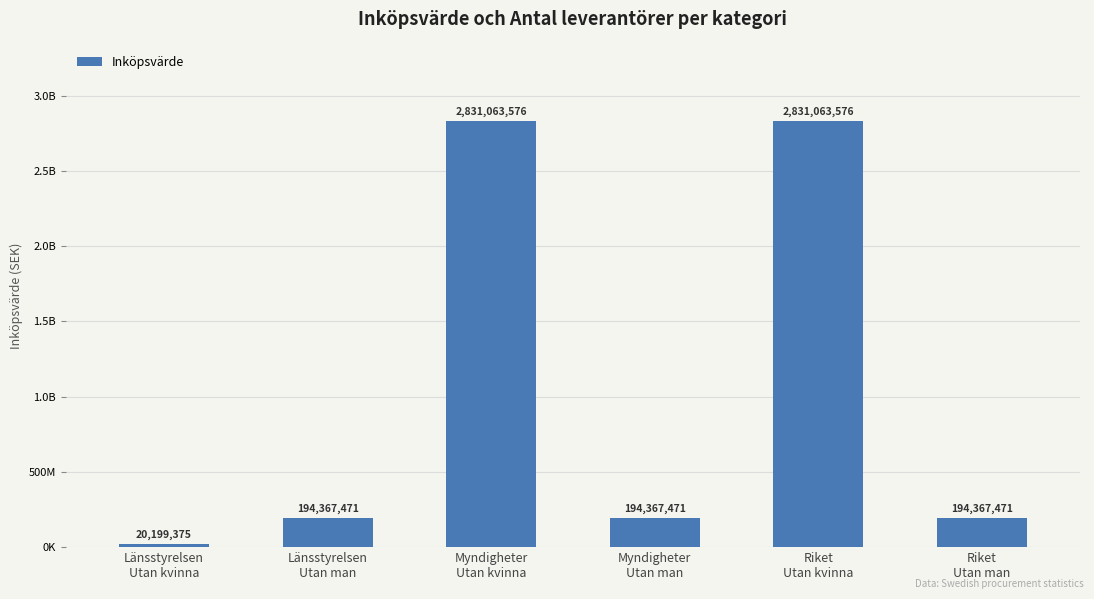

Reading left to right, list all the values displayed in this chart.

Länsstyrelsen
Utan kvinna=20199375	Länsstyrelsen
Utan man=194367471	Myndigheter
Utan kvinna=2831063576	Myndigheter
Utan man=194367471	Riket
Utan kvinna=2831063576	Riket
Utan man=194367471